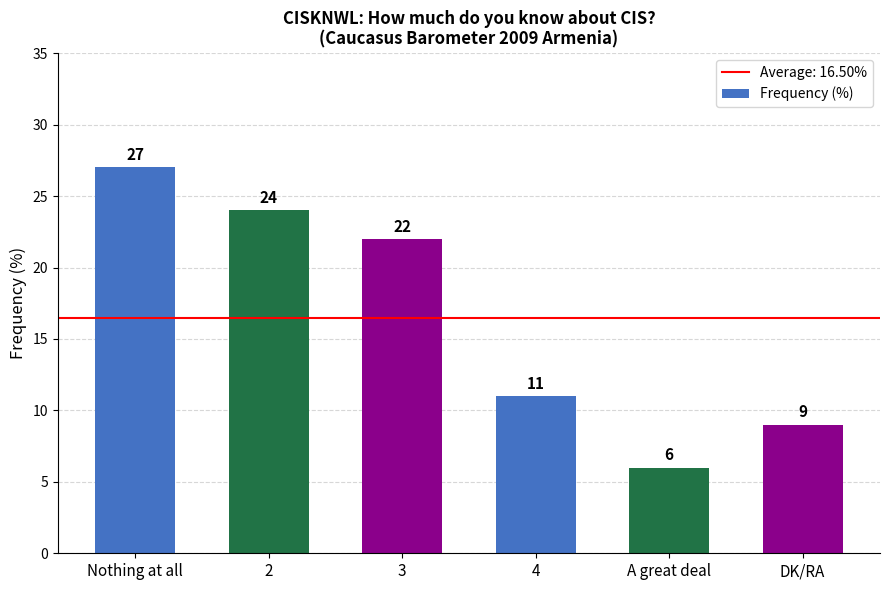

At which label does the data first exceed 22?

Nothing at all